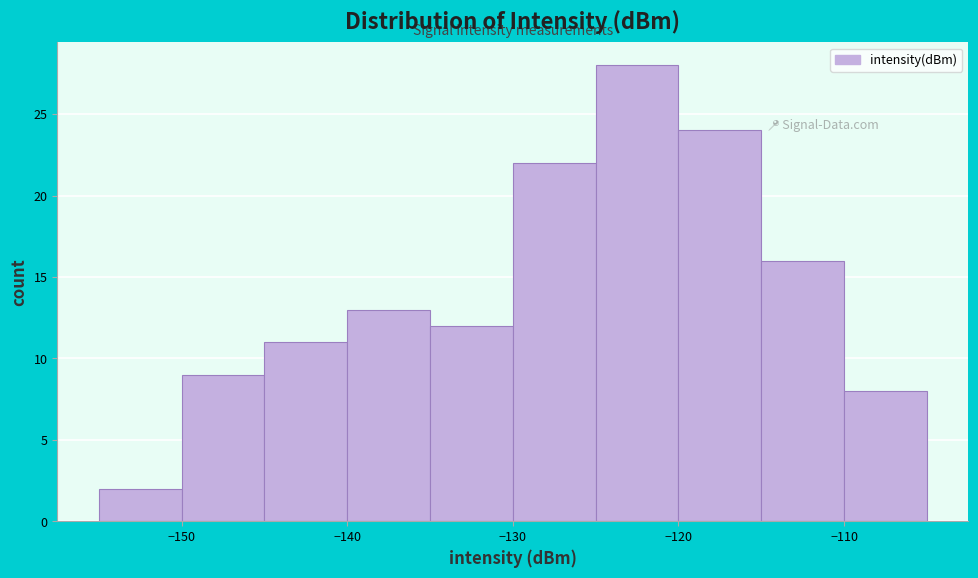

Reading left to right, list every bar in this chart as the range it spans on the x-axis followed by its height. The values are not printed on the chart, so give them approximately, as read against the axis.

-155 to -150: 2
-150 to -145: 9
-145 to -140: 11
-140 to -135: 13
-135 to -130: 12
-130 to -125: 22
-125 to -120: 28
-120 to -115: 24
-115 to -110: 16
-110 to -105: 8